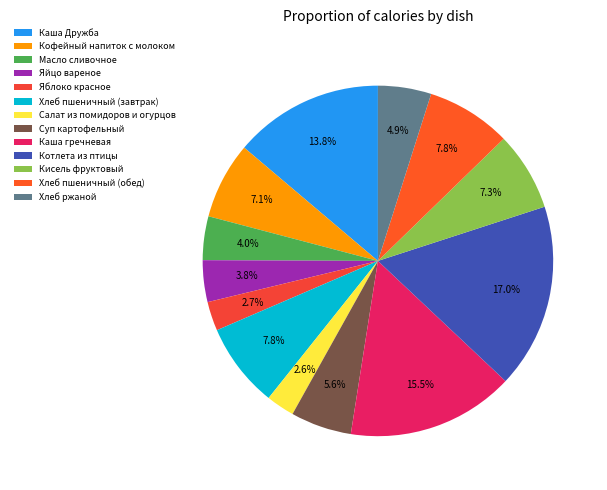

To the nearest percent, what portion does Каша гречневая represent?

15%